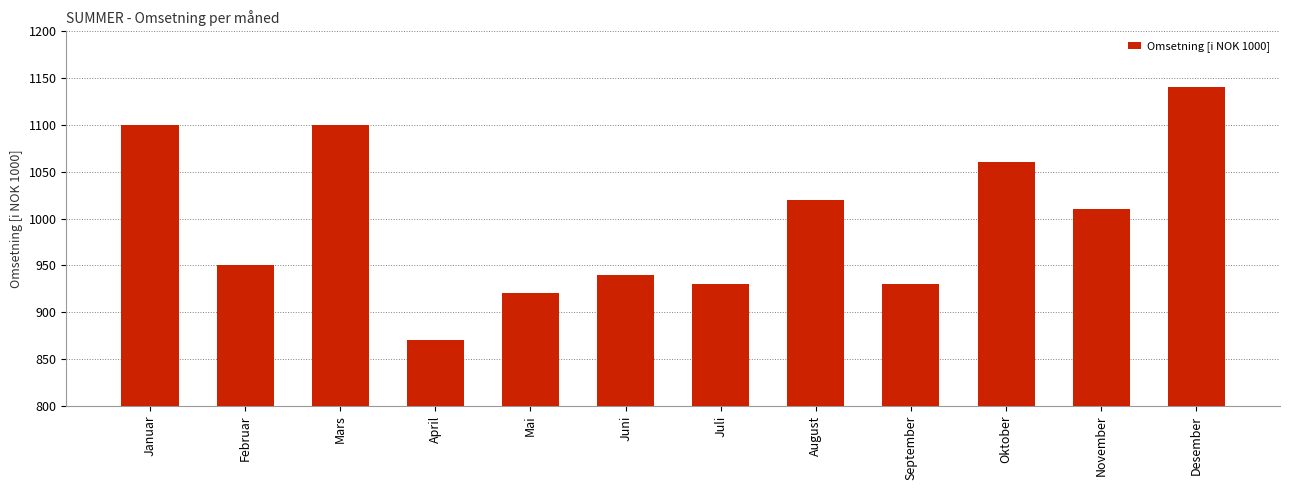

At which label is the value closest to 1005?

November